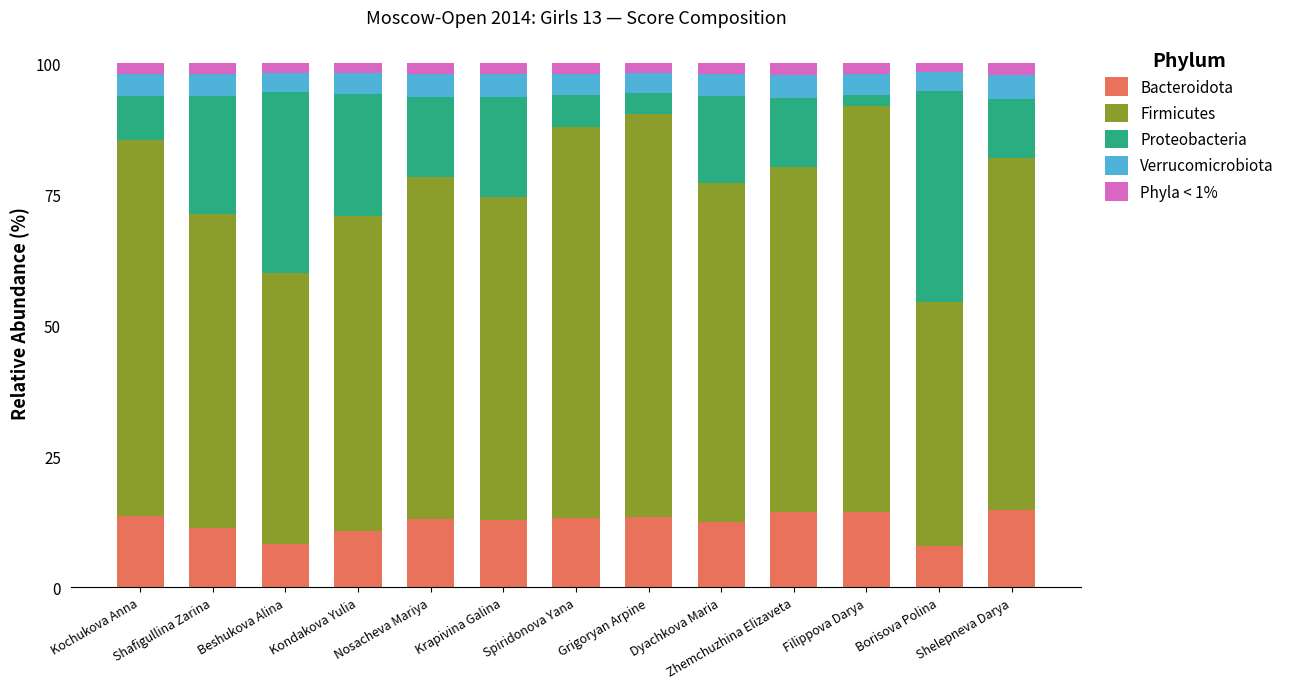

What is the lowest value of the Bacteroidota series?

7.9